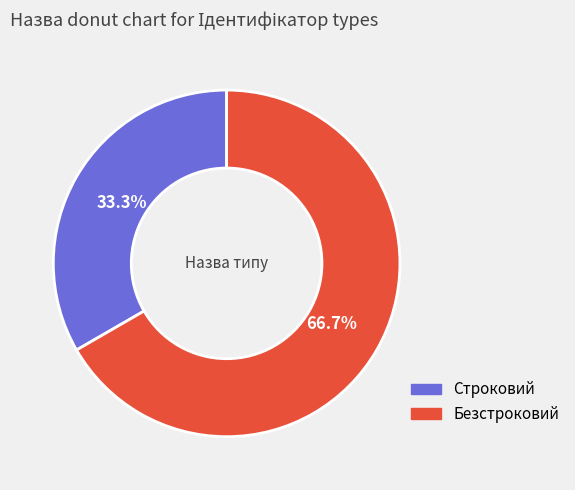

To the nearest percent, what is the combined percentage of Безстроковий and Строковий?

100%